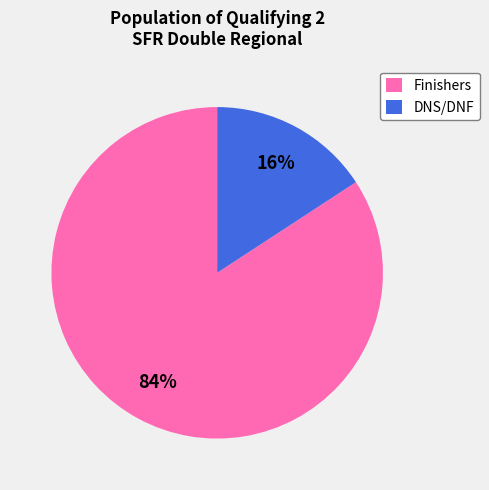

Between DNS/DNF and Finishers, which is larger?

Finishers